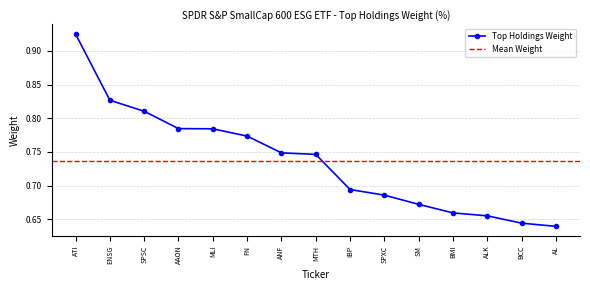

Is this an area chart (filled region under the line)?

No